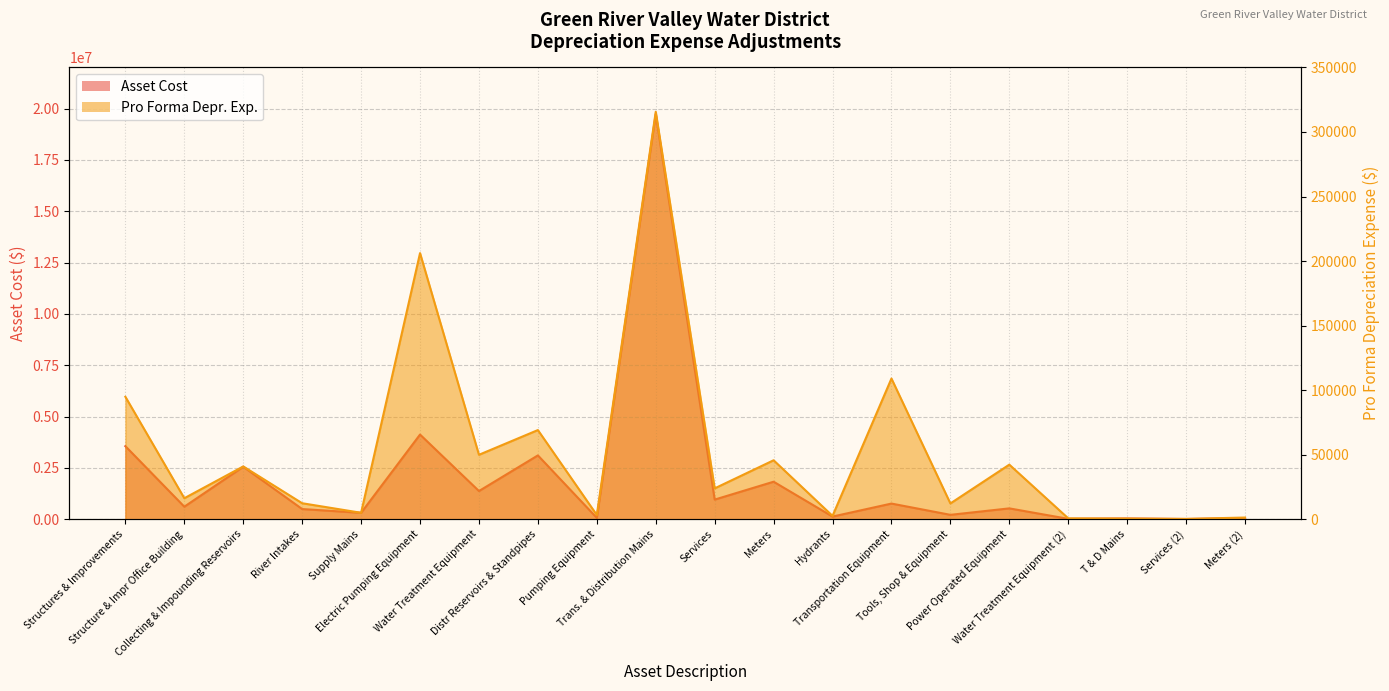

How many lines are shown in the chart?

2